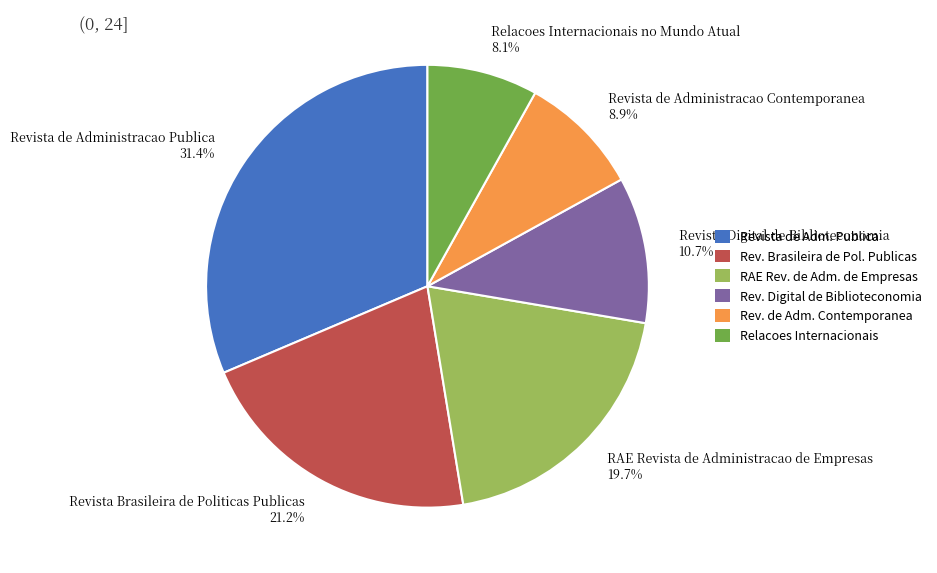

The Revista de Administracao Publica slice represents 31% of the pie. True or false?

True